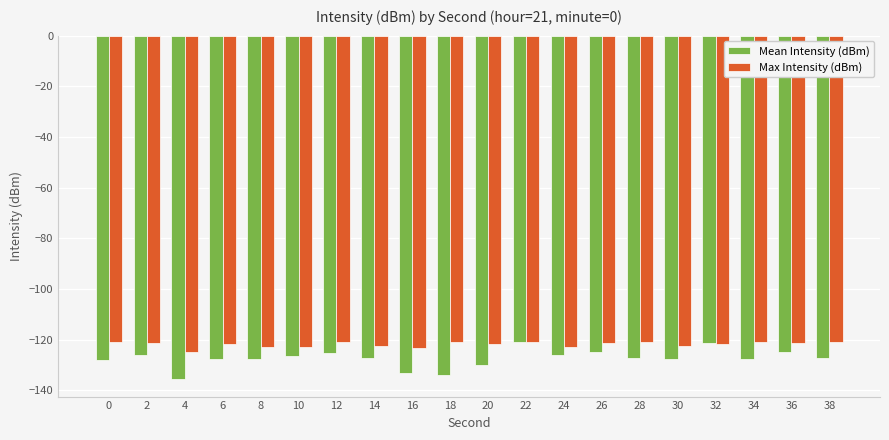

What is the difference between the Mean Intensity (dBm) values at 2 and 24?

0.2